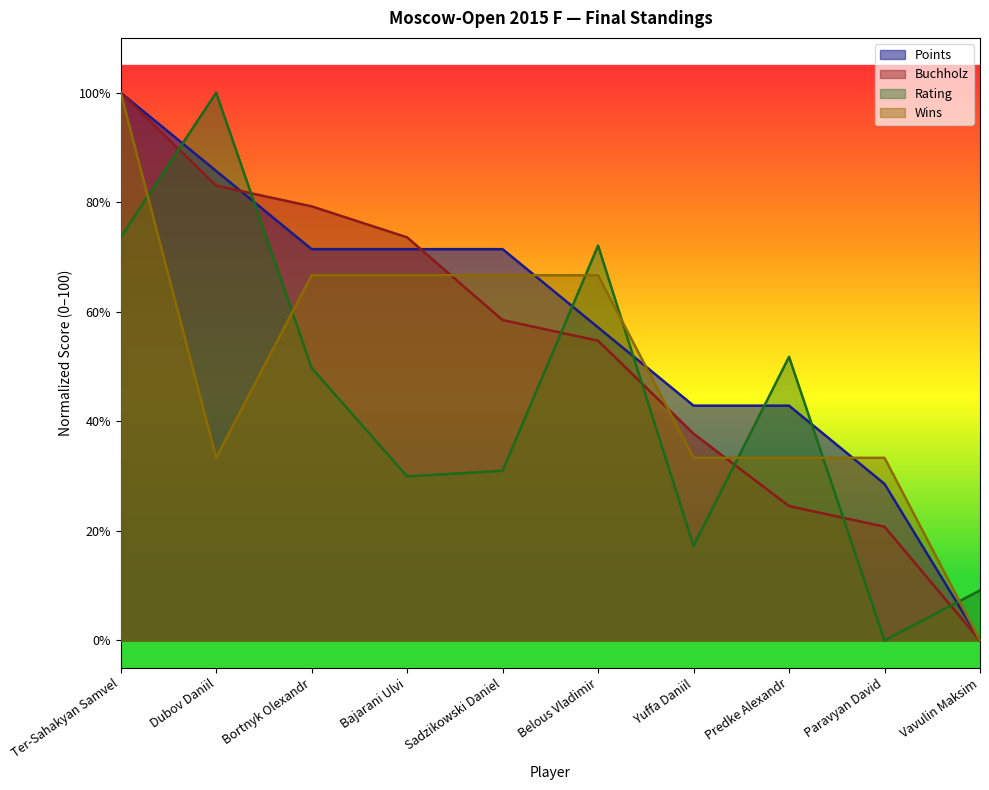

True or false: Rating has more than 2 points higher than both neighbors.

True